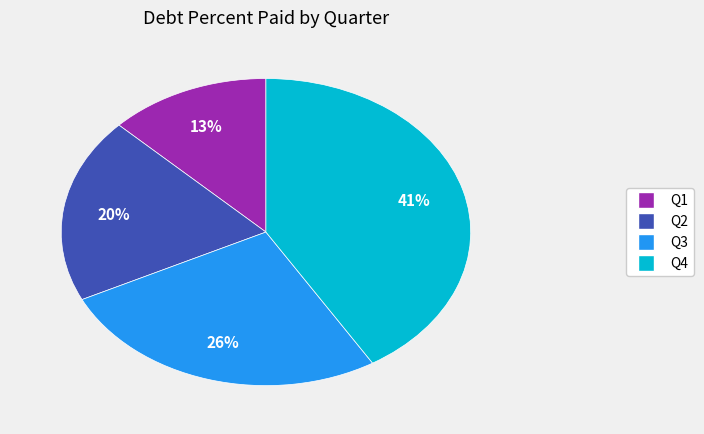

Is there a majority slice in this chart?

No